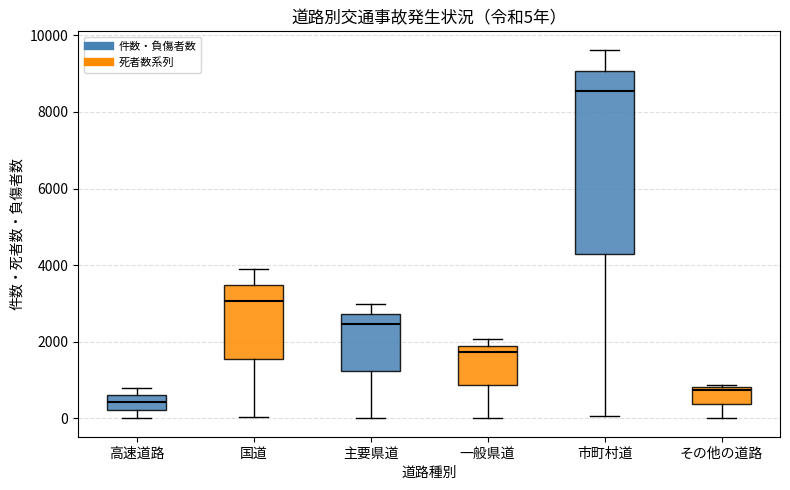

Comparing the boxes themselves (not the whiskers), which one is the tallest?

市町村道